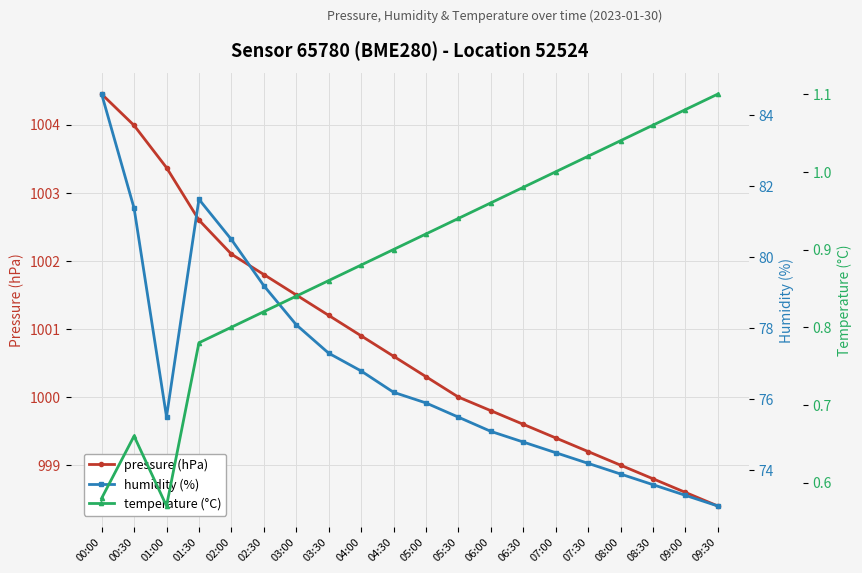

What is the minimum value shown in the chart?

0.6